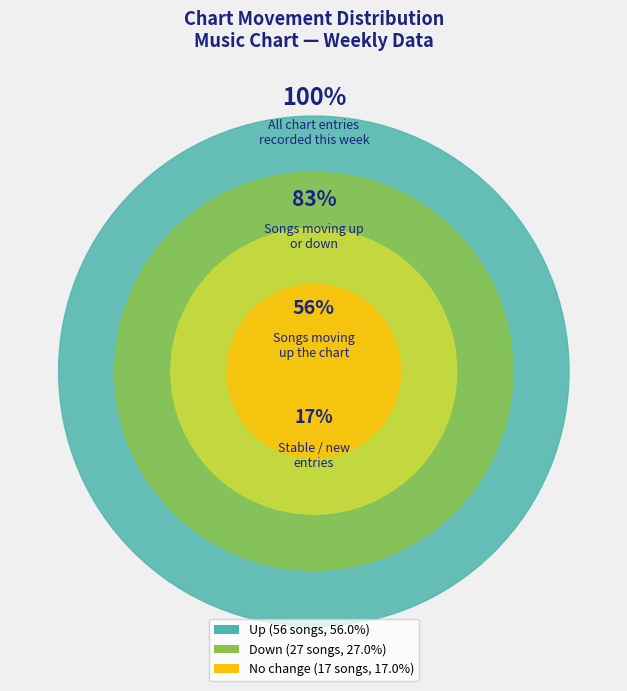

Which category has the biggest portion of the pie?

up